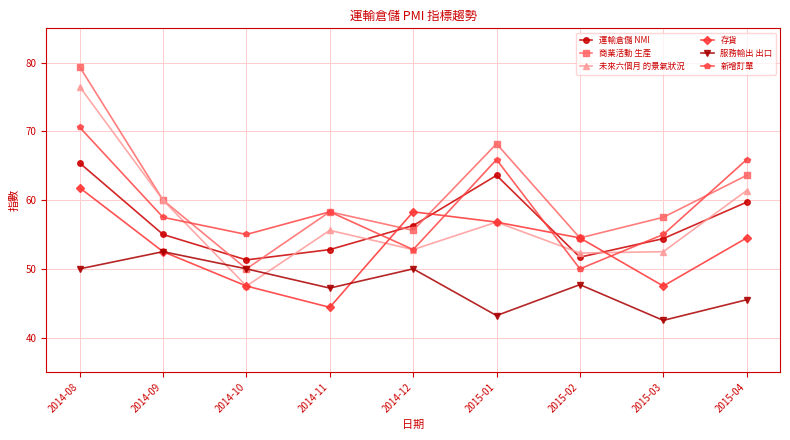

Which series ends up on top after the final intersection of 運輸倉儲 NMI and 未來六個月 的景氣狀況?

未來六個月 的景氣狀況